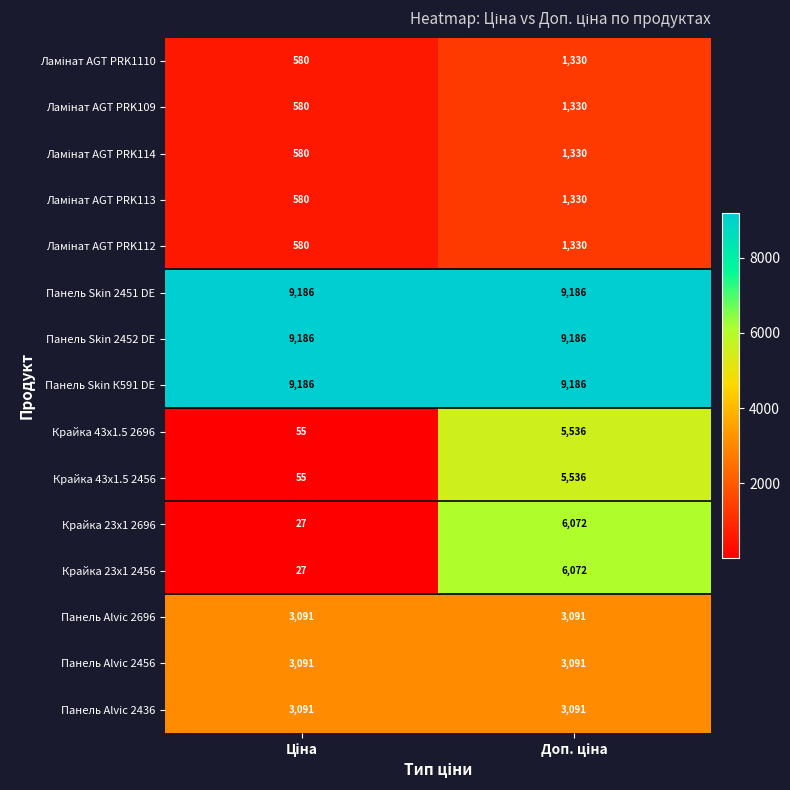

What is the average value of the Панель Alvic 2436 series?

3091